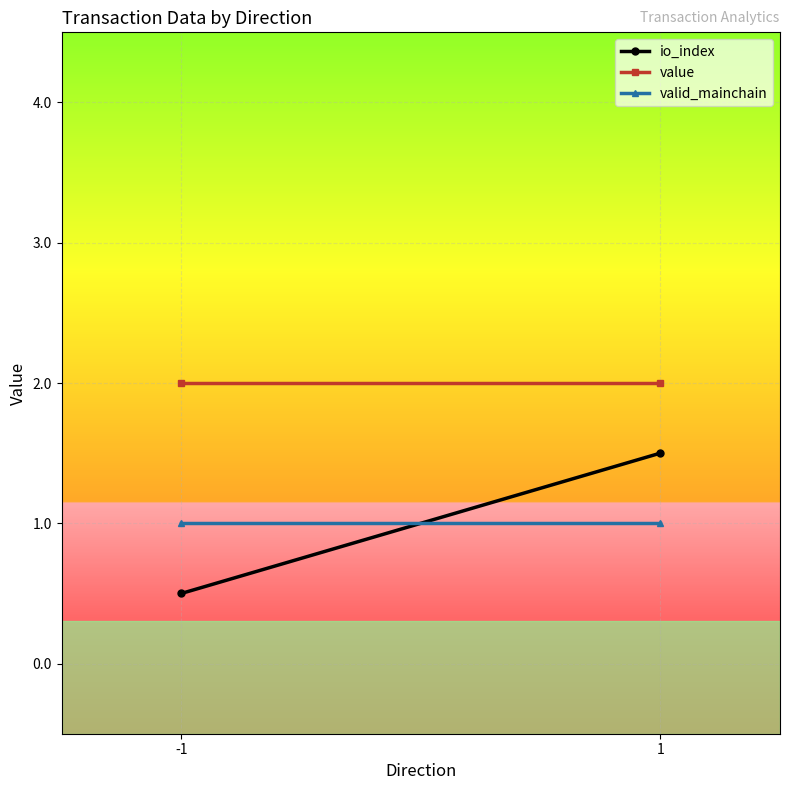

Which series has the largest total across all categories?

value